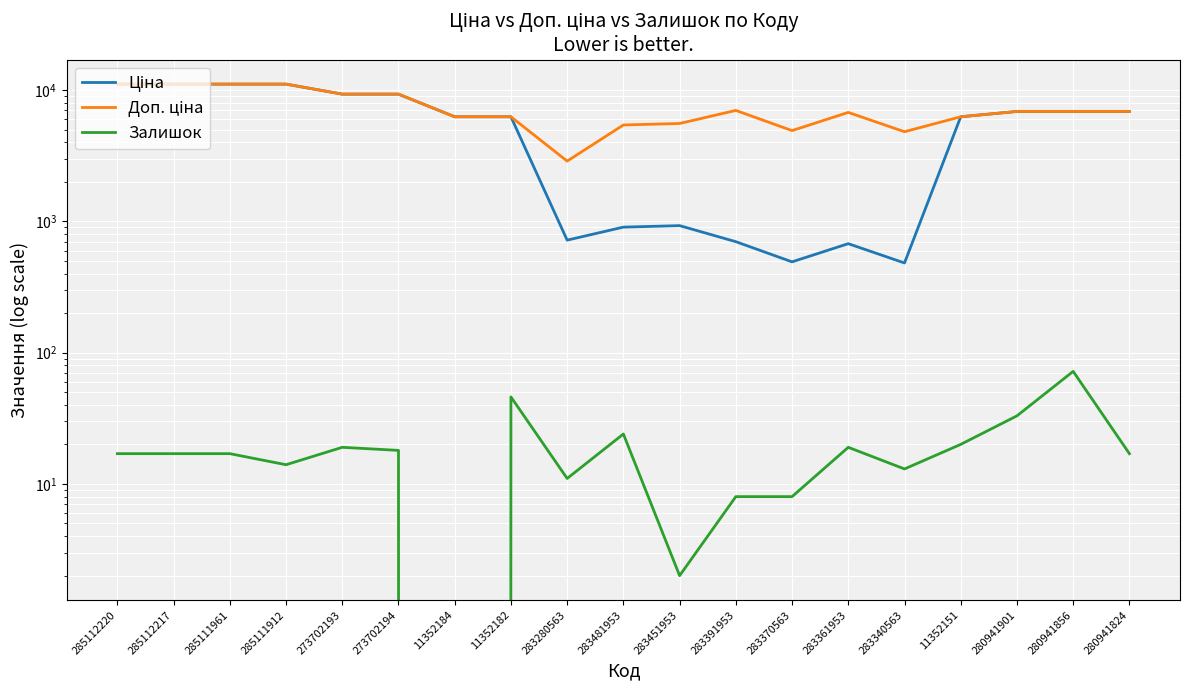

Which series has the widest spread of values?

Ціна